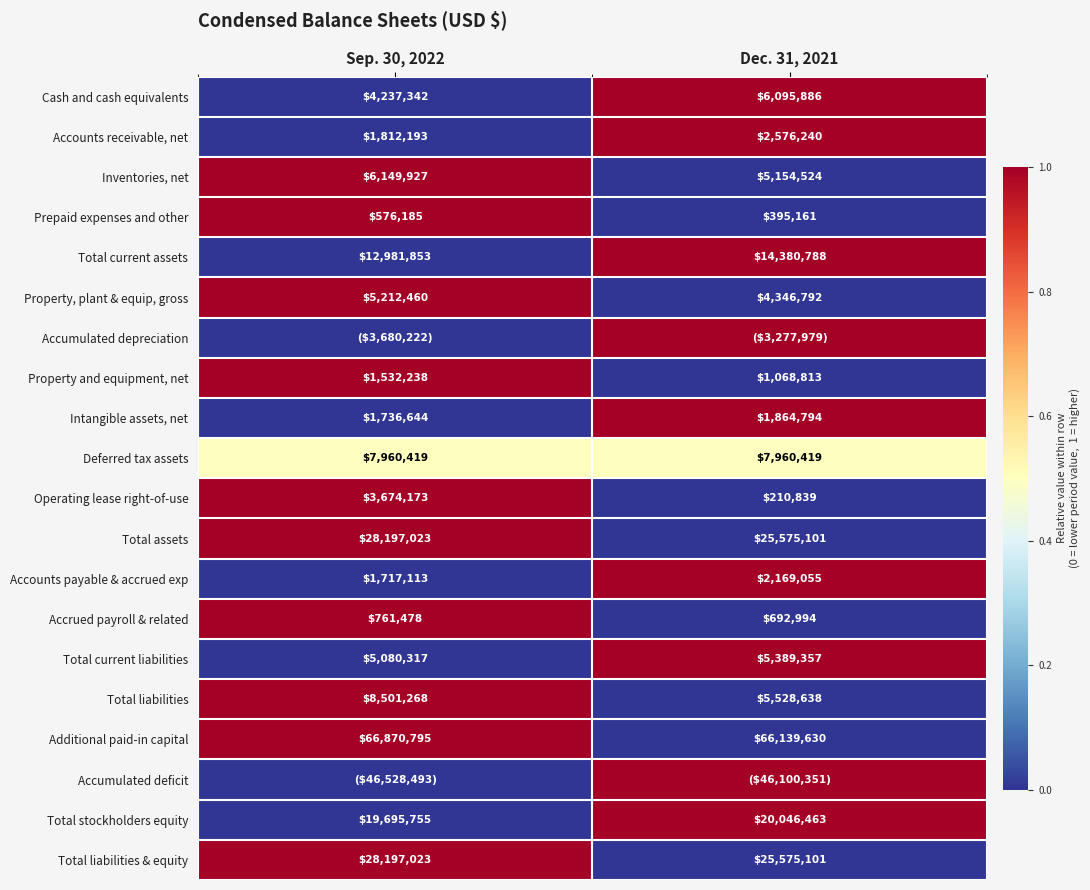

What is the difference between the Inventories, net values at Dec. 31, 2021 and Sep. 30, 2022?

995403